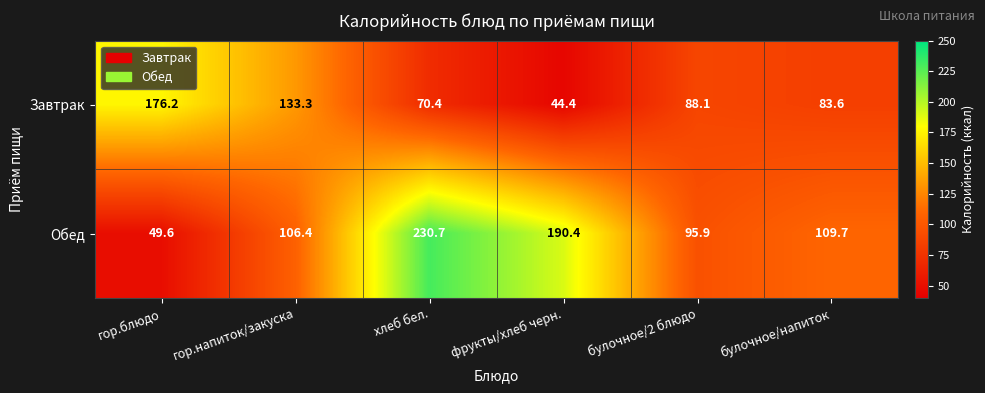

Which series has the largest range (max minus min)?

Обед